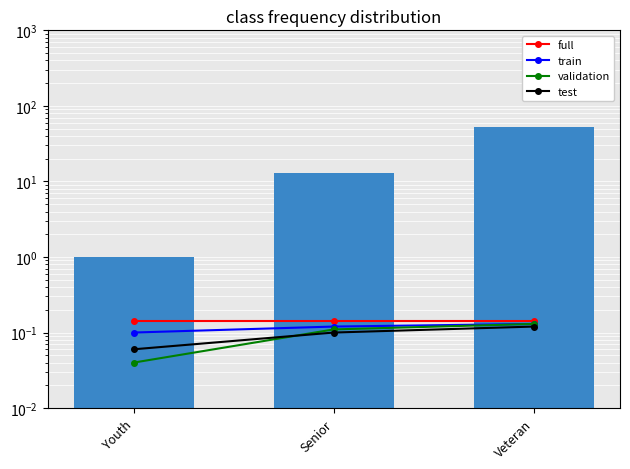

What position from the left is Youth?

1